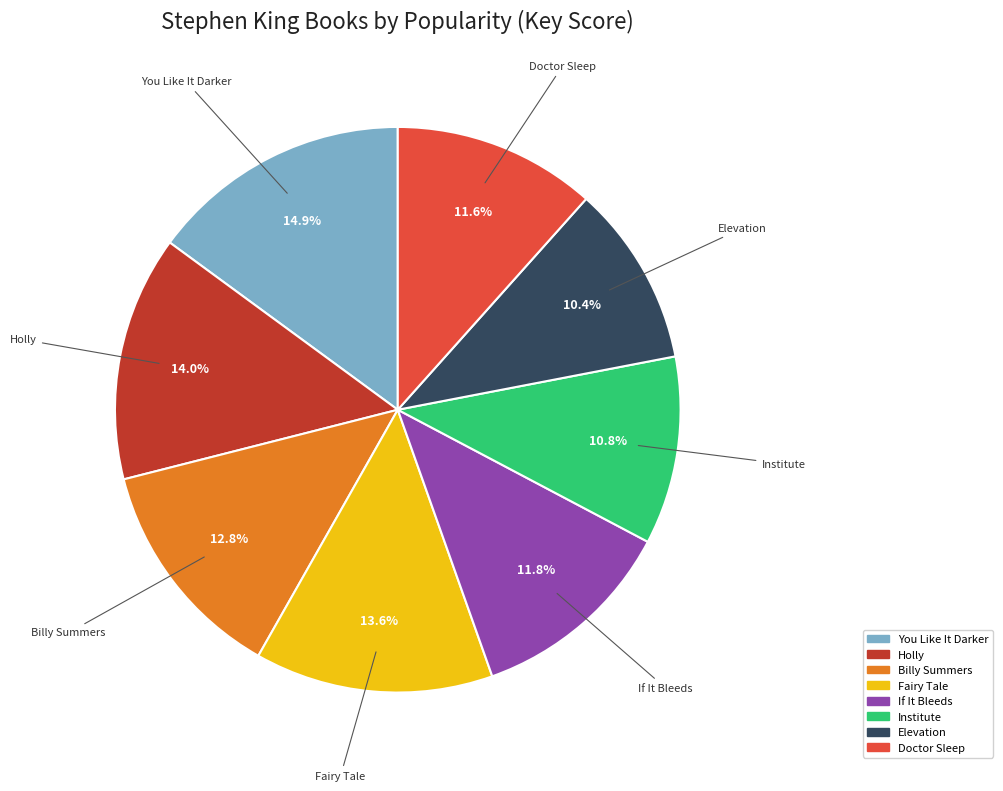

Is it true that Fairy Tale is 22% of the pie?

False